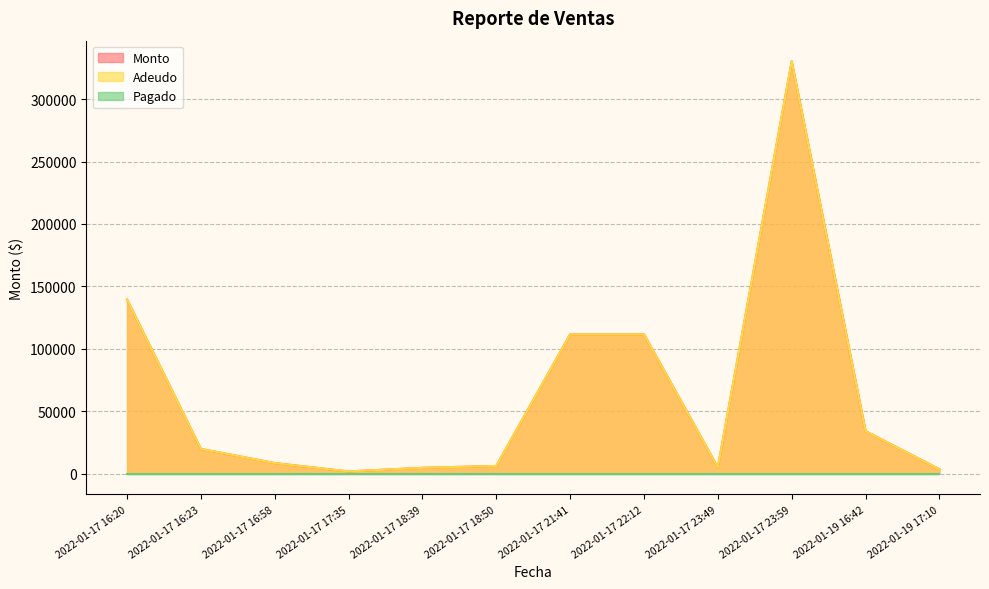

At which category is the sum across all series the highest?

2022-01-17 23:59